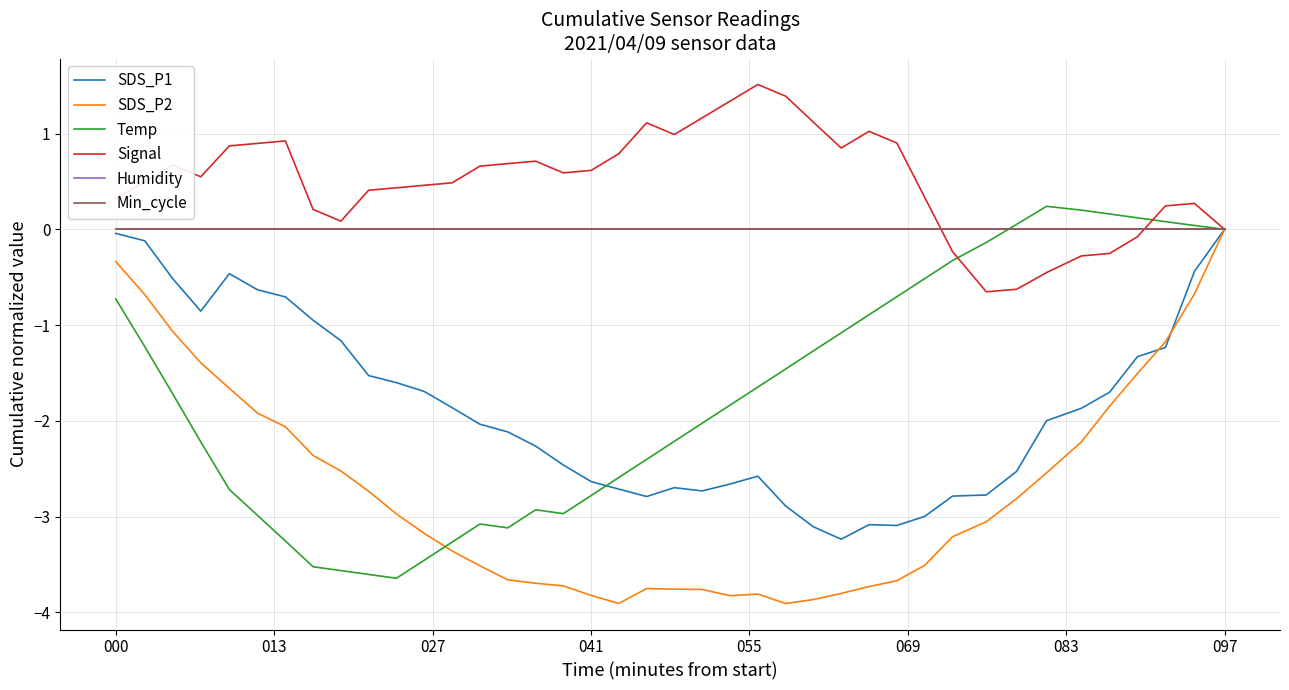

Is this an area chart (filled region under the line)?

No